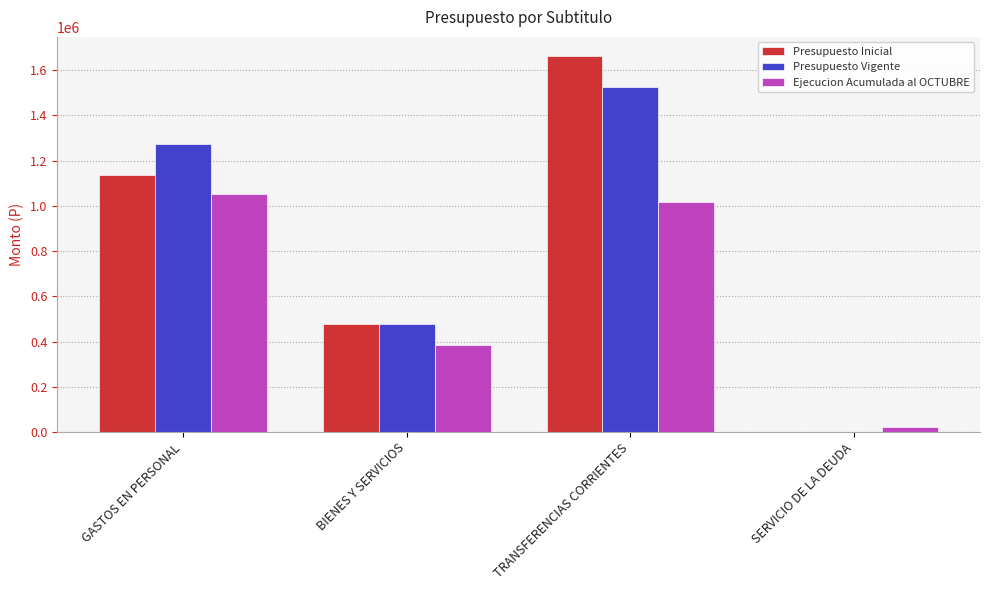

At which label is Ejecucion Acumulada al OCTUBRE closest to 537020?

BIENES Y SERVICIOS